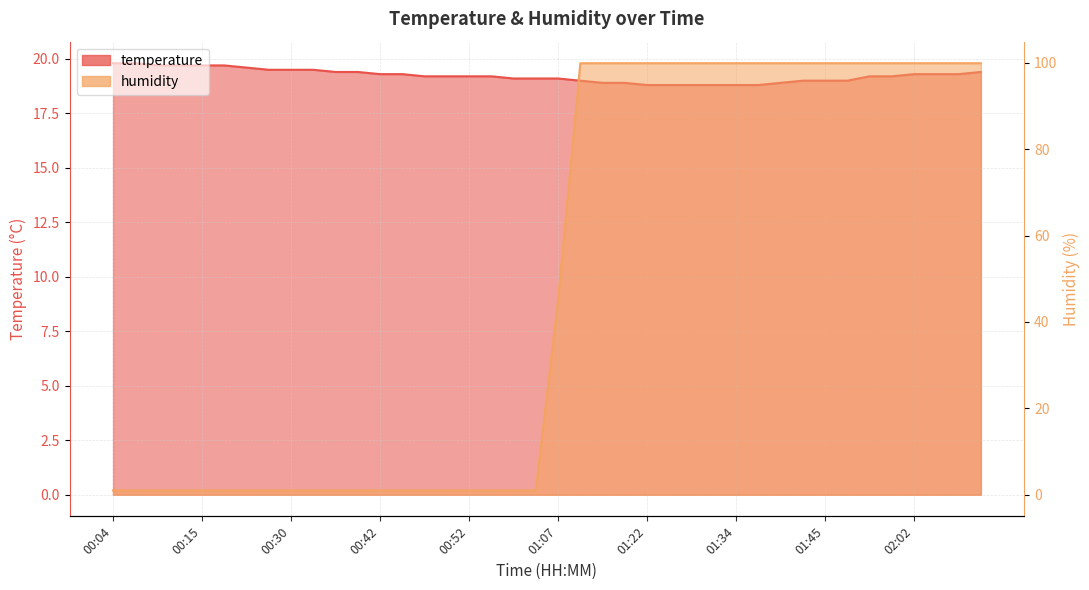

Reading left to right, extract all data points from this chart.

temperature: 00:04=19.8	00:07=19.8	00:10=19.7	00:13=19.7	00:15=19.7	00:18=19.7	00:21=19.6	00:27=19.5	00:30=19.5	00:33=19.5	00:36=19.4	00:39=19.4	00:42=19.3	00:44=19.3	00:47=19.2	00:50=19.2	00:52=19.2	00:55=19.2	00:58=19.1	01:01=19.1	01:07=19.1	01:10=19.0	01:13=18.9	01:19=18.9	01:22=18.8	01:25=18.8	01:28=18.8	01:31=18.8	01:34=18.8	01:37=18.8	01:39=18.9	01:42=19.0	01:45=19.0	01:51=19.0	01:56=19.2	01:59=19.2	02:02=19.3	02:05=19.3	02:08=19.3	02:10=19.4
humidity: 00:04=1.0	00:07=1.0	00:10=1.0	00:13=1.0	00:15=1.0	00:18=1.0	00:21=1.0	00:27=1.0	00:30=1.0	00:33=1.0	00:36=1.0	00:39=1.0	00:42=1.0	00:44=1.0	00:47=1.0	00:50=1.0	00:52=1.0	00:55=1.0	00:58=1.0	01:01=1.0	01:07=45.1	01:10=99.9	01:13=99.9	01:19=99.9	01:22=99.9	01:25=99.9	01:28=99.9	01:31=99.9	01:34=99.9	01:37=99.9	01:39=99.9	01:42=99.9	01:45=99.9	01:51=99.9	01:56=99.9	01:59=99.9	02:02=99.9	02:05=99.9	02:08=99.9	02:10=99.9